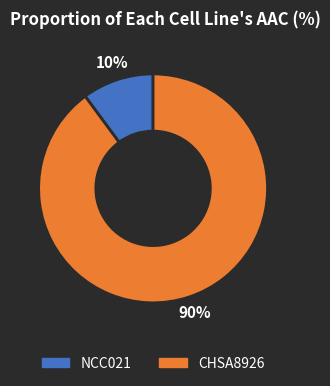

To the nearest percent, what percentage of the pie is NCC021?

10%